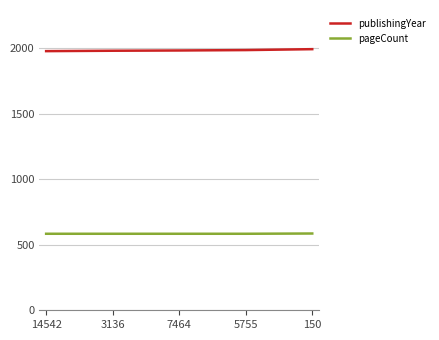

What is the maximum value for pageCount?

586